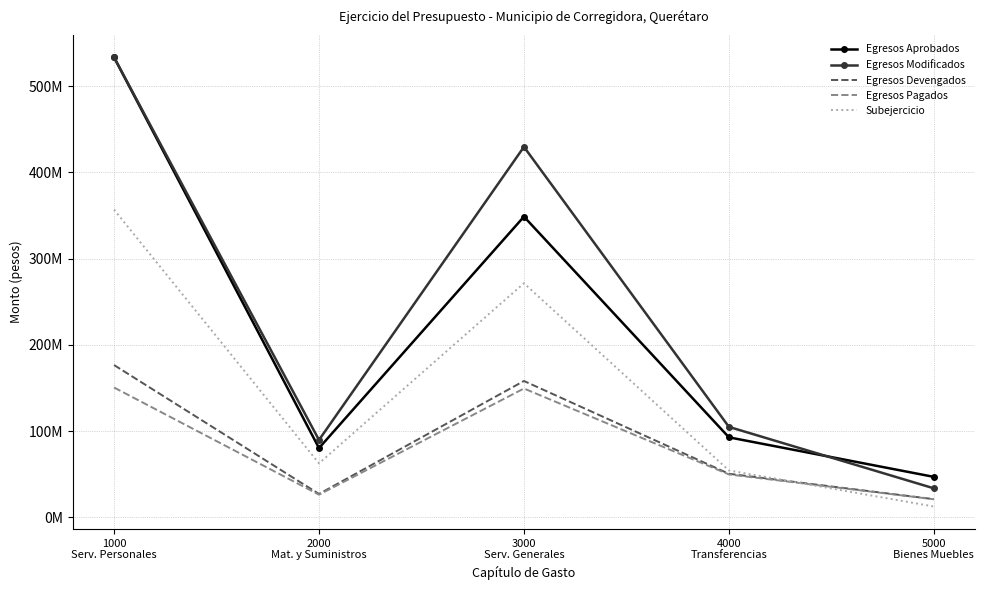

What is the label of the 5th point from the left?

5000
Bienes Muebles